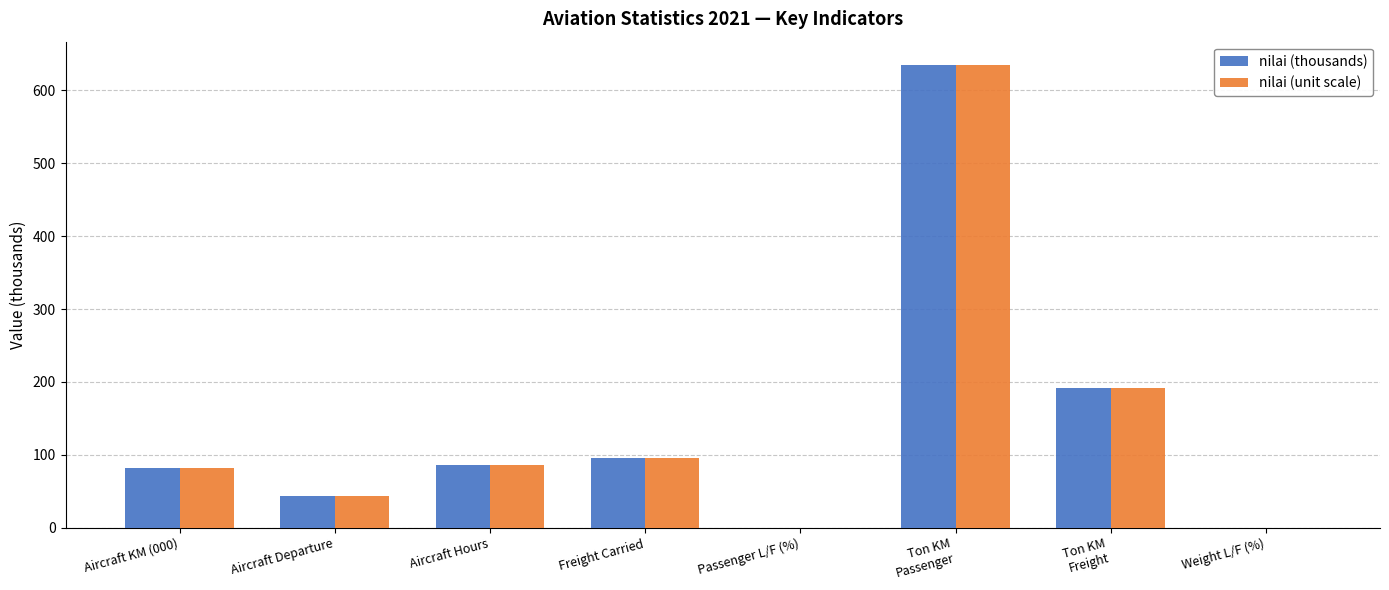

The value of nilai (thousands) at Aircraft KM (000) is 81.7. True or false?

True